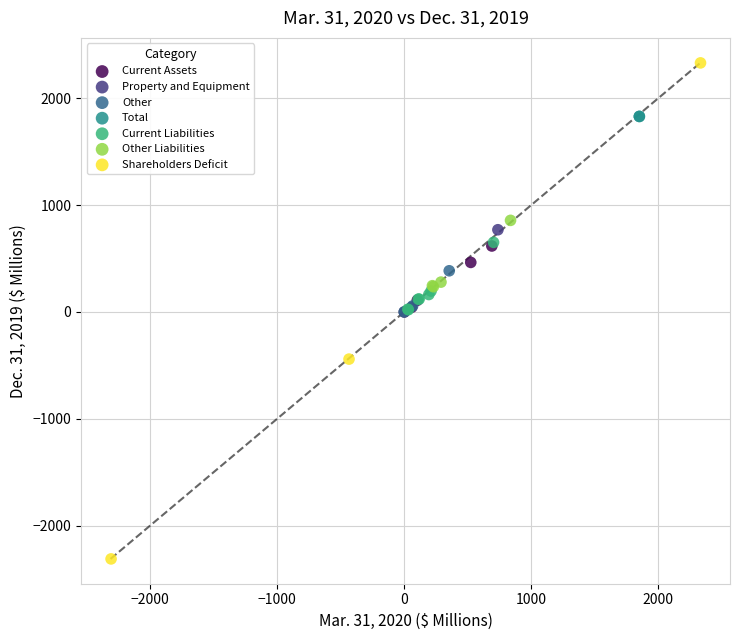

What are all the series names shown in the legend?

Current Assets, Property and Equipment, Other, Total, Current Liabilities, Other Liabilities, Shareholders Deficit